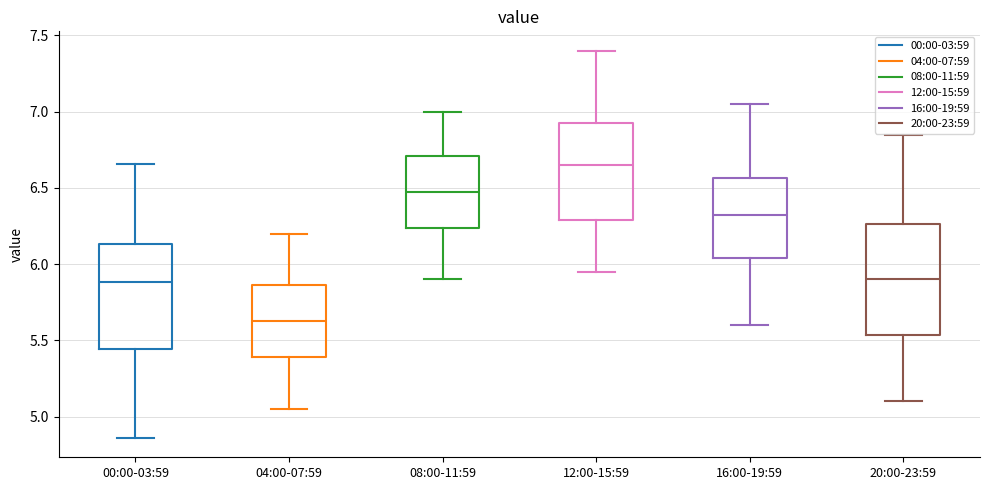

Where is the lower edge of the box for 08:00-11:59 on the y-axis? The values are not printed on the chart, so give them approximately, as read against the axis.

6.25